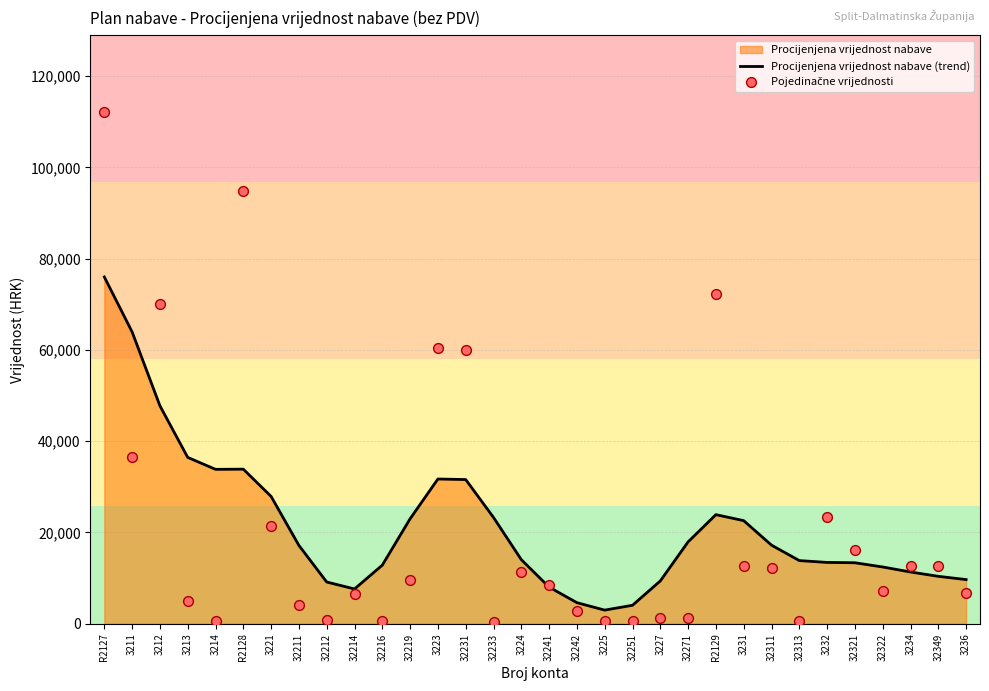

Which series contains the highest Y value?

Pojedinačne vrijednosti